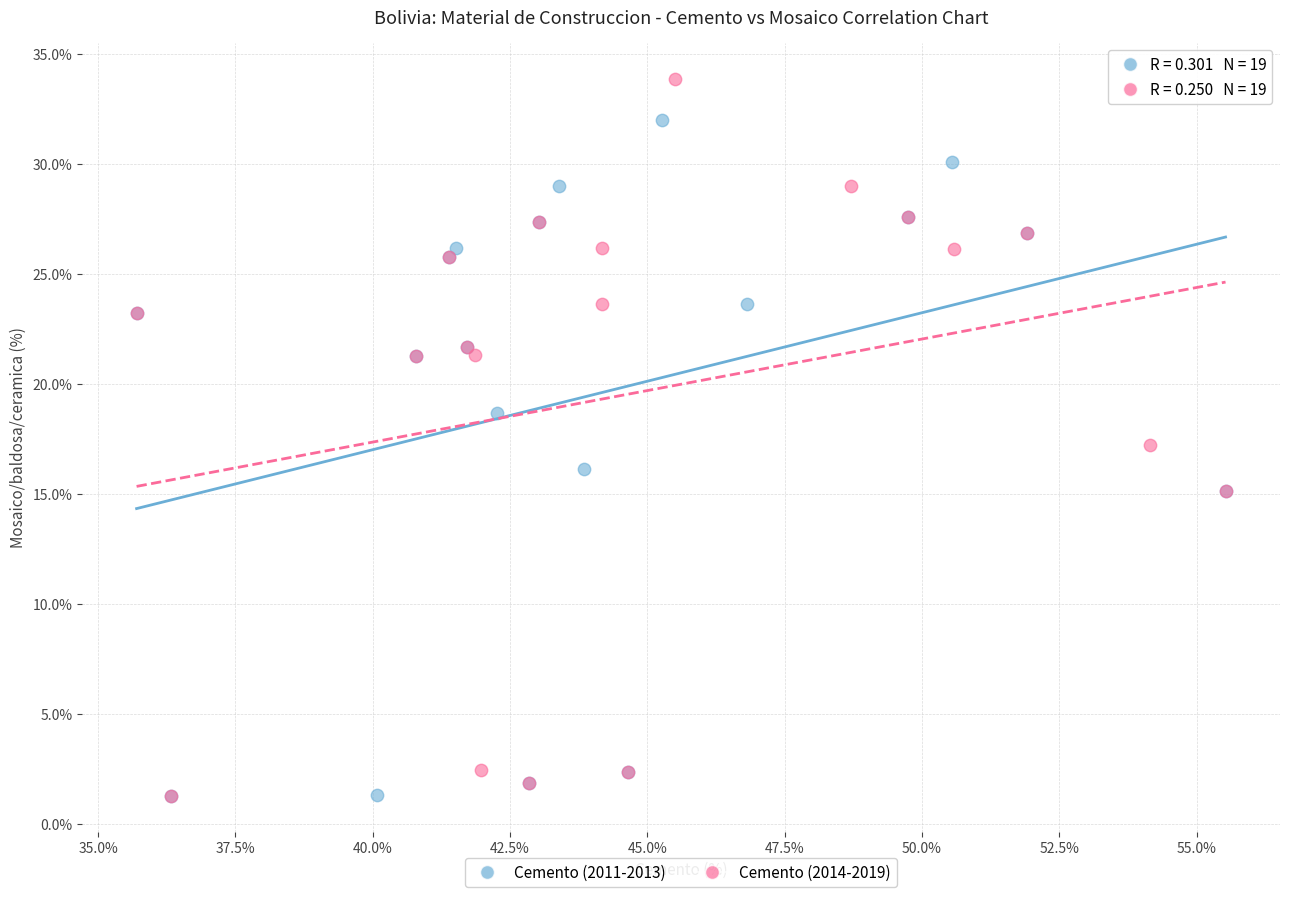

What are all the series names shown in the legend?

Cemento (2011-2013), Cemento (2014-2019)